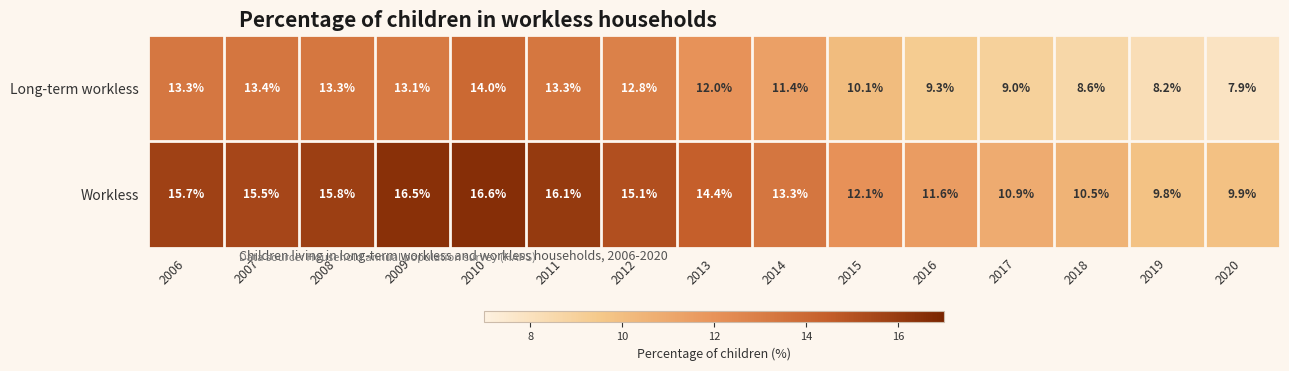

Reading left to right, extract all data points from this chart.

Long-term workless: 13.3	13.4	13.3	13.1	14.0	13.3	12.8	12.0	11.4	10.1	9.3	9.0	8.6	8.2	7.9
Workless: 15.7	15.5	15.8	16.5	16.6	16.1	15.1	14.4	13.3	12.1	11.6	10.9	10.5	9.8	9.9